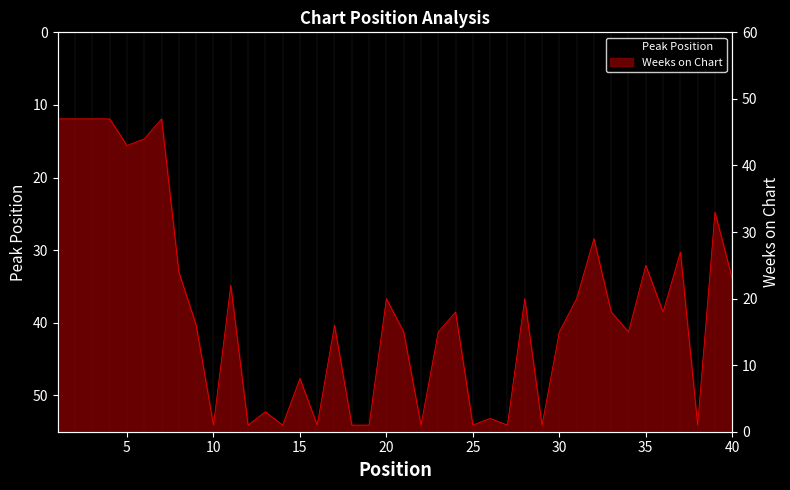

Reading left to right, transcribe all the data shown in this chart.

Peak Position: 1=1	2=1	3=2	4=1	5=5	6=1	7=1	8=4	9=4	10=10	11=7	12=10	13=13	14=11	15=15	16=16	17=3	18=7	19=19	20=15	21=8	22=8	23=6	24=5	25=19	26=26	27=14	28=6	29=25	30=8	31=5	32=8	33=6	34=9	35=7	36=17	37=8	38=17	39=8	40=8
Weeks on Chart: 1=47	2=47	3=47	4=47	5=43	6=44	7=47	8=24	9=16	10=1	11=22	12=1	13=3	14=1	15=8	16=1	17=16	18=1	19=1	20=20	21=15	22=1	23=15	24=18	25=1	26=2	27=1	28=20	29=1	30=15	31=20	32=29	33=18	34=15	35=25	36=18	37=27	38=1	39=33	40=23